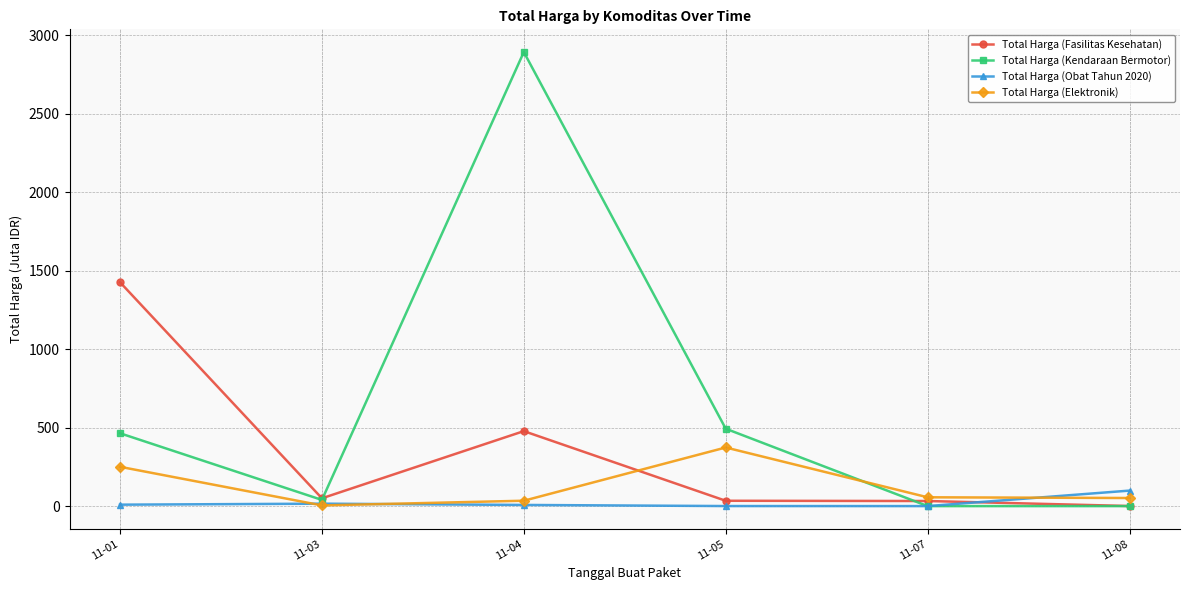

At which category is the sum across all series the highest?

11-04